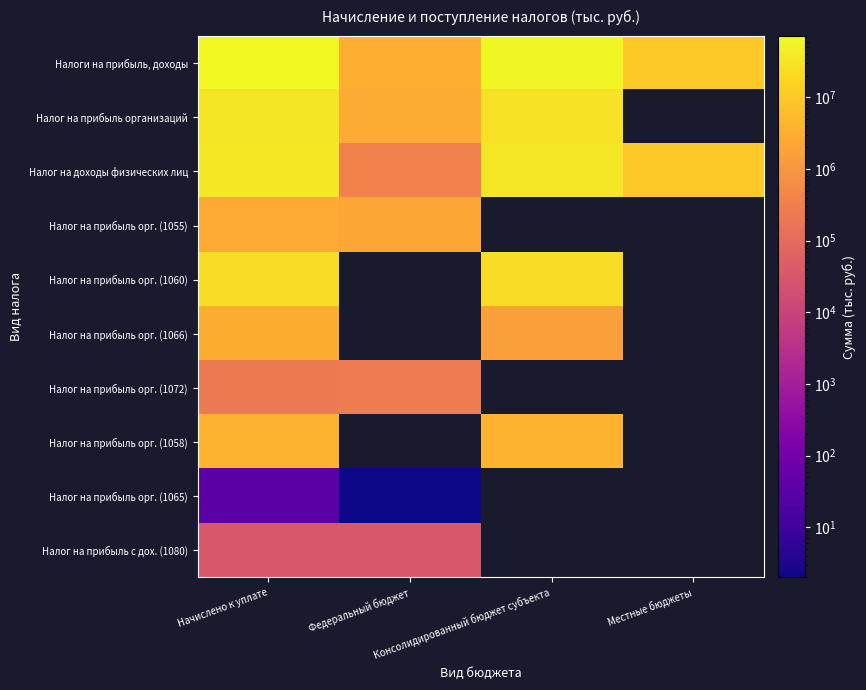

The value of Налог на прибыль орг. (1055) at Федеральный бюджет is 2343402.0. True or false?

True